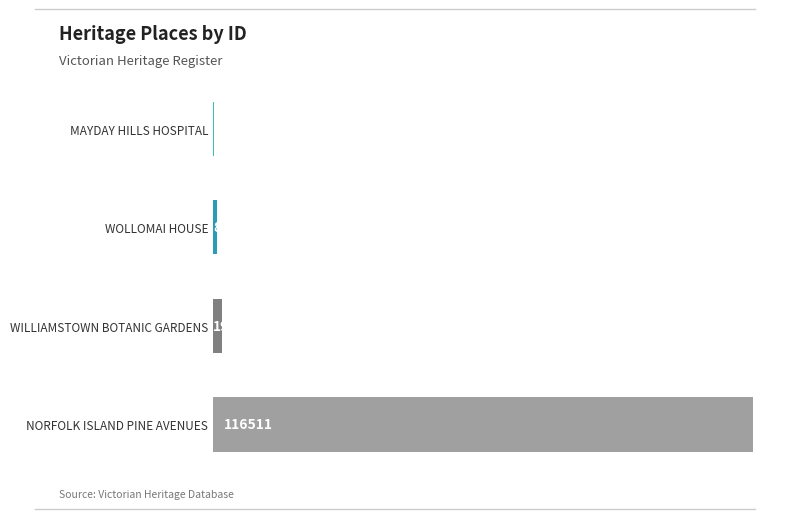

The value at MAYDAY HILLS HOSPITAL is 96. True or false?

True